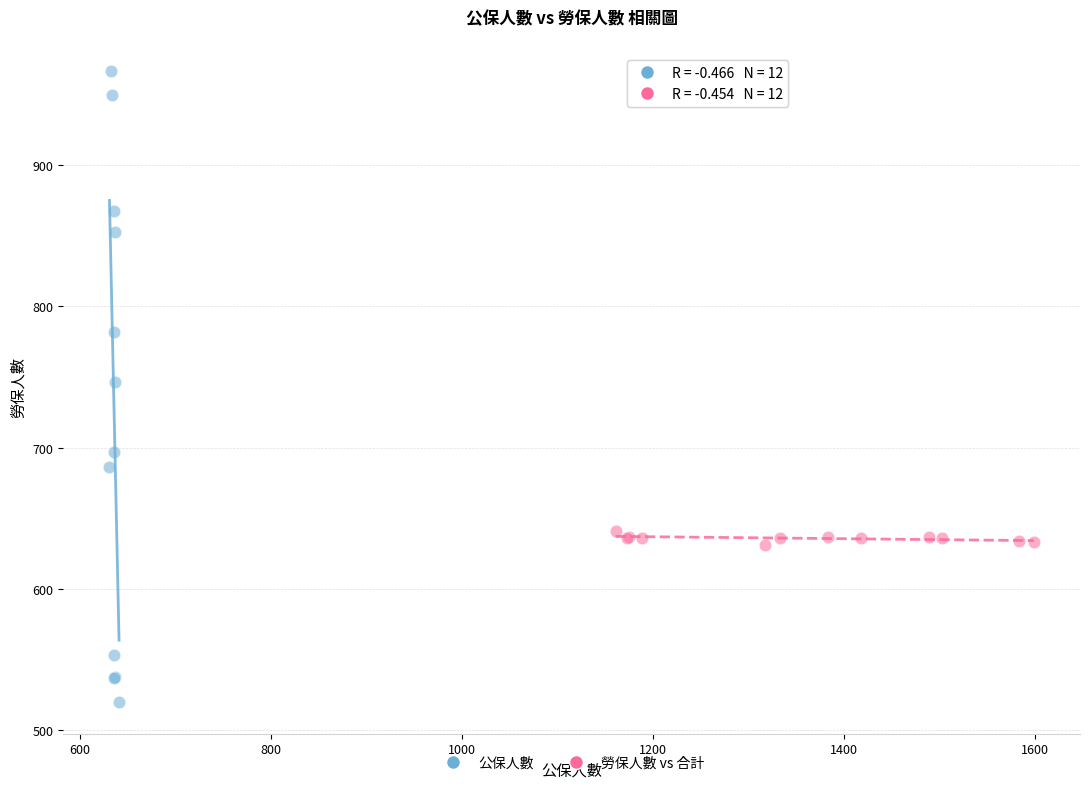

Which series has the largest Y range (max minus min)?

公保人數